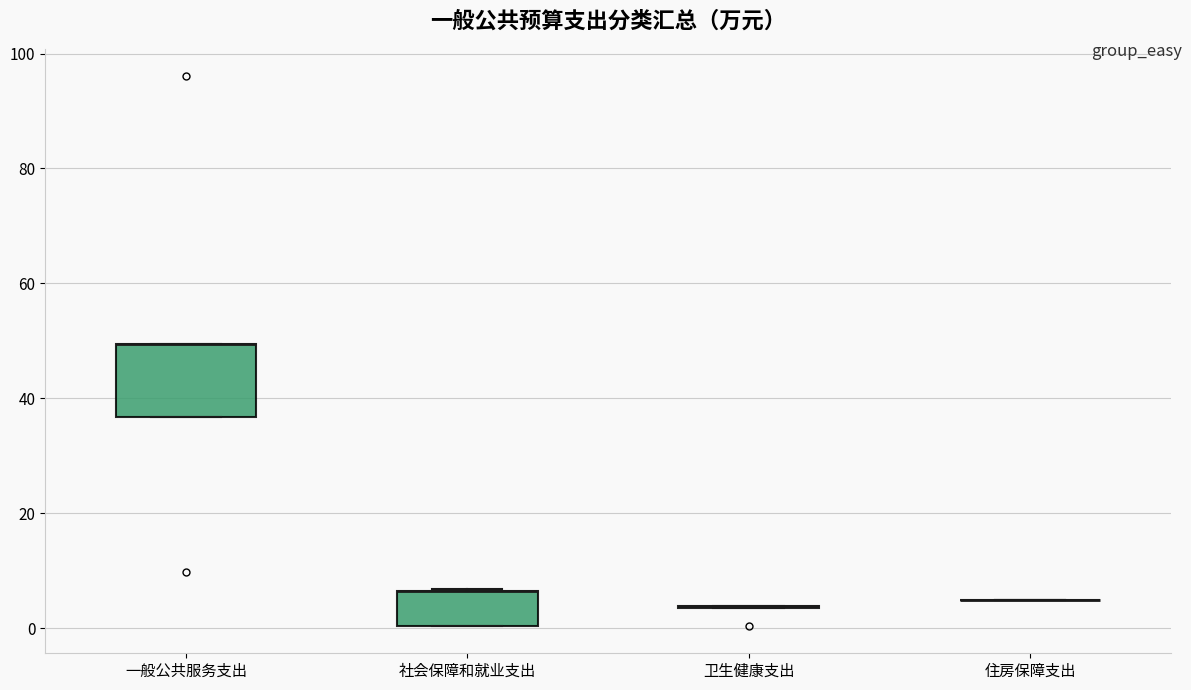

Which box is the tallest, from its lower edge to its upper edge?

一般公共服务支出